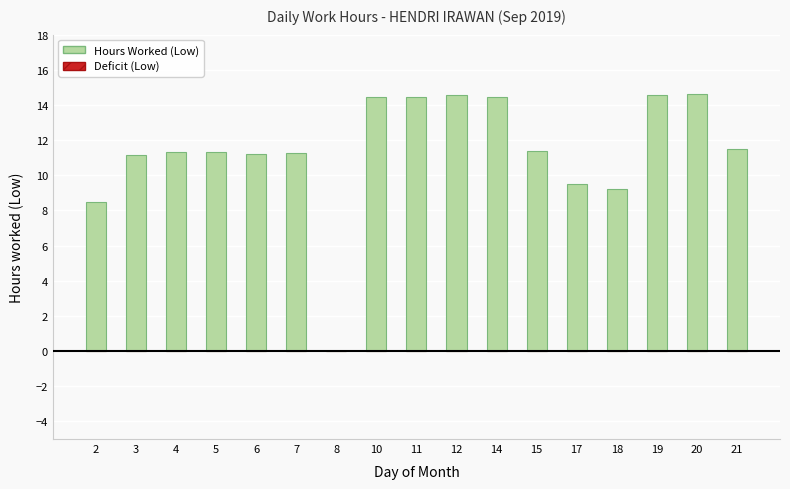

Between 2 and 12, which is larger?

12